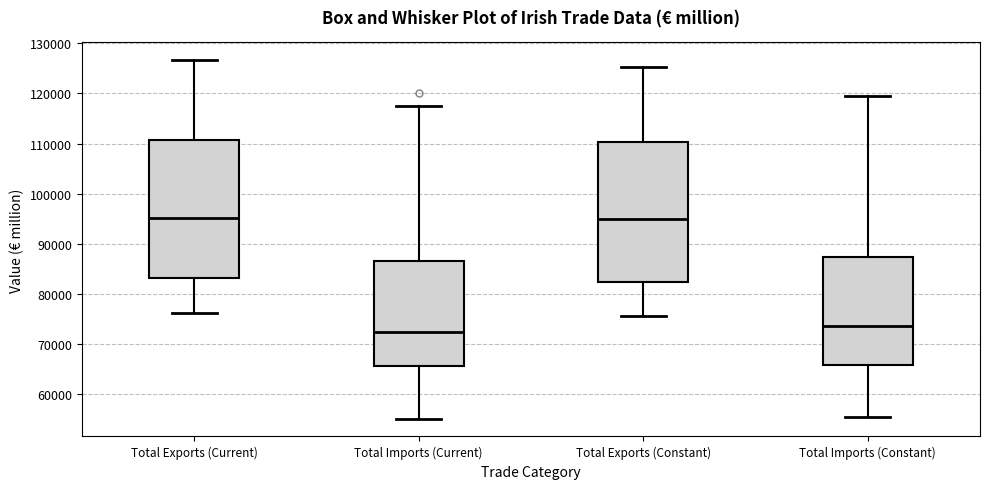

Reading left to right, transcribe this box plot: for each box, give where its median line is, the range the box spans, and where its two whiskers end, as read against the y-axis. The values are not printed on the chart, so give them approximately, as read against the axis.

Total Exports (Current): median 95000, box 83000 to 111000, whiskers 76000 to 127000
Total Imports (Current): median 72000, box 66000 to 87000, whiskers 55000 to 118000
Total Exports (Constant): median 95000, box 82000 to 110000, whiskers 76000 to 125000
Total Imports (Constant): median 74000, box 66000 to 87000, whiskers 55000 to 120000